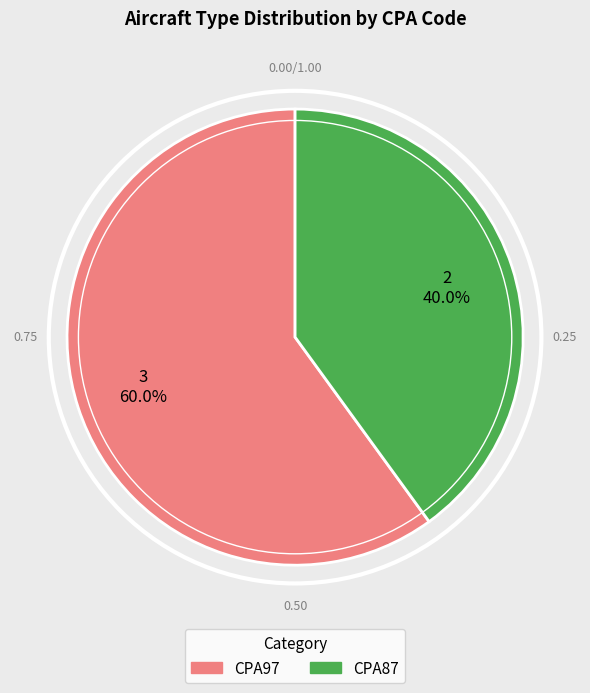

To the nearest percent, what is the combined percentage of CPA87 and CPA97?

100%